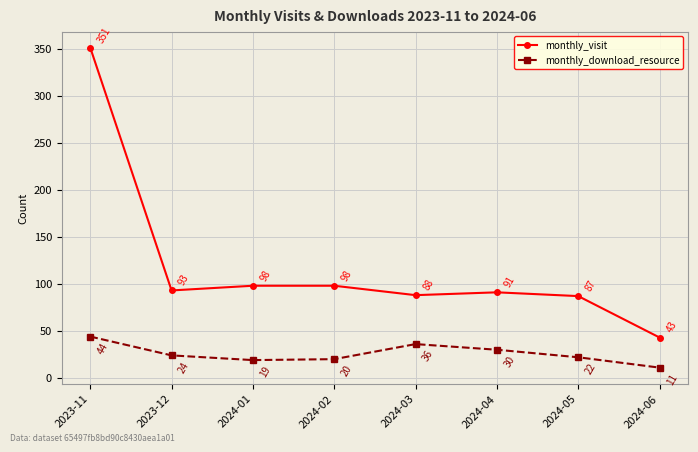

At which label does monthly_visit reach its minimum?

2024-06